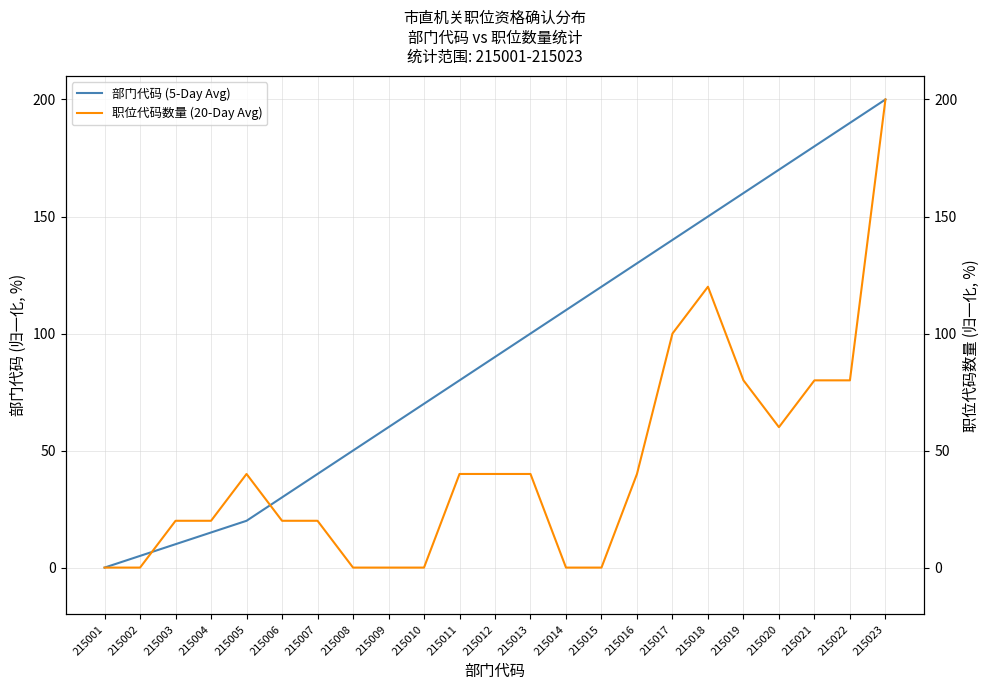

Which series has the largest total across all categories?

部门代码 (5-Day Avg)